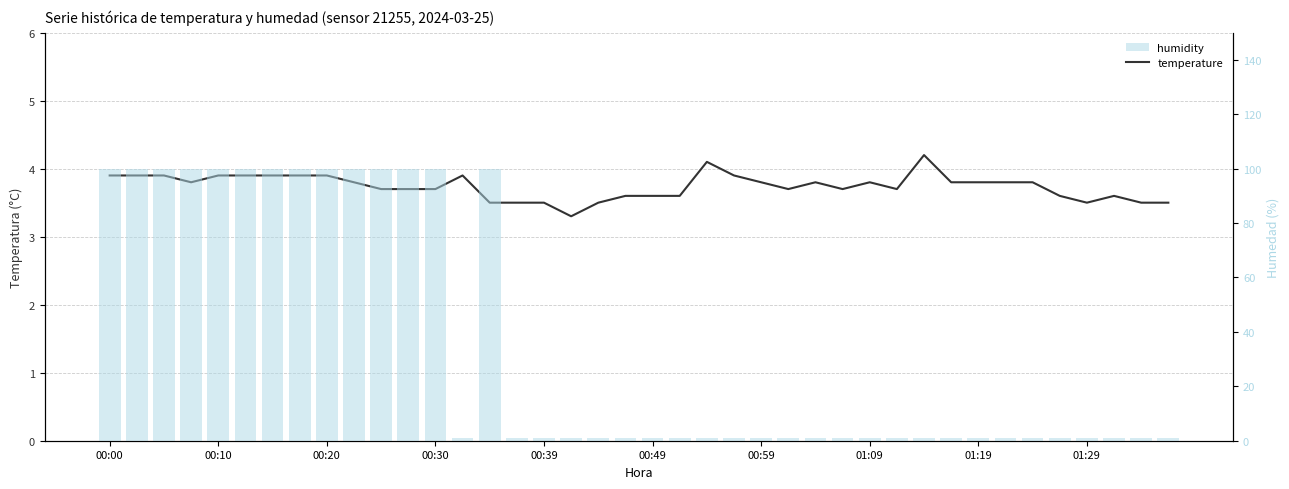

Reading right to left, extract all data points from this chart.

temperature: 3.5	3.5	3.6	3.5	3.6	3.8	3.8	3.8	3.8	4.2	3.7	3.8	3.7	3.8	3.7	3.8	3.9	4.1	3.6	3.6	3.6	3.5	3.3	3.5	3.5	3.5	3.9	3.7	3.7	3.7	3.8	3.9	3.9	3.9	3.9	3.9	3.8	3.9	3.9	3.9
humidity: 1.0	1.0	1.0	1.0	1.0	1.0	1.0	1.0	1.0	1.0	1.0	1.0	1.0	1.0	1.0	1.0	1.0	1.0	1.0	1.0	1.0	1.0	1.0	1.0	1.0	99.9	1.0	99.9	99.9	99.9	99.9	99.9	99.9	99.9	99.9	99.9	99.9	99.9	99.9	99.9